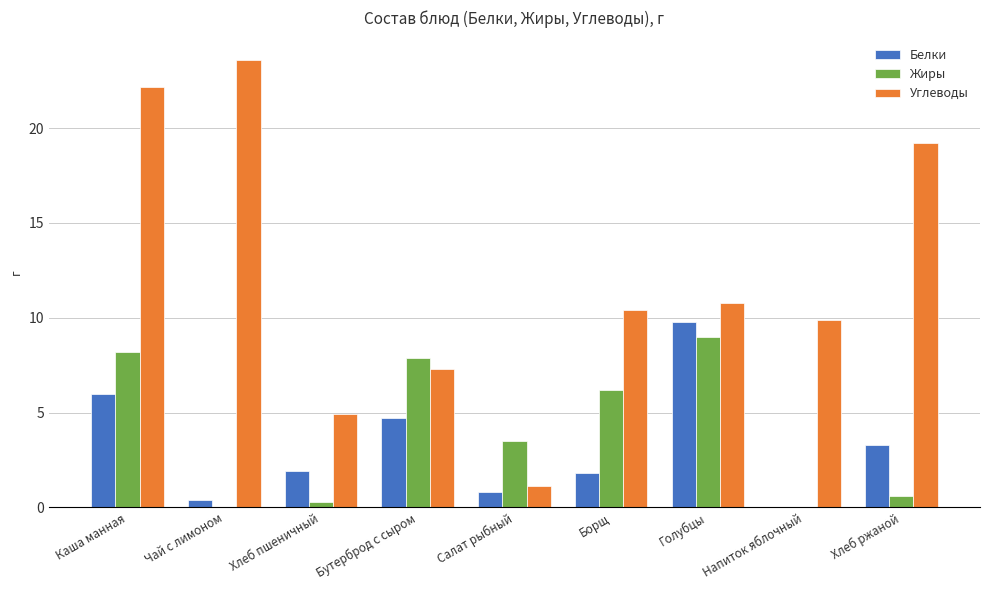

How many series are shown in this chart?

3